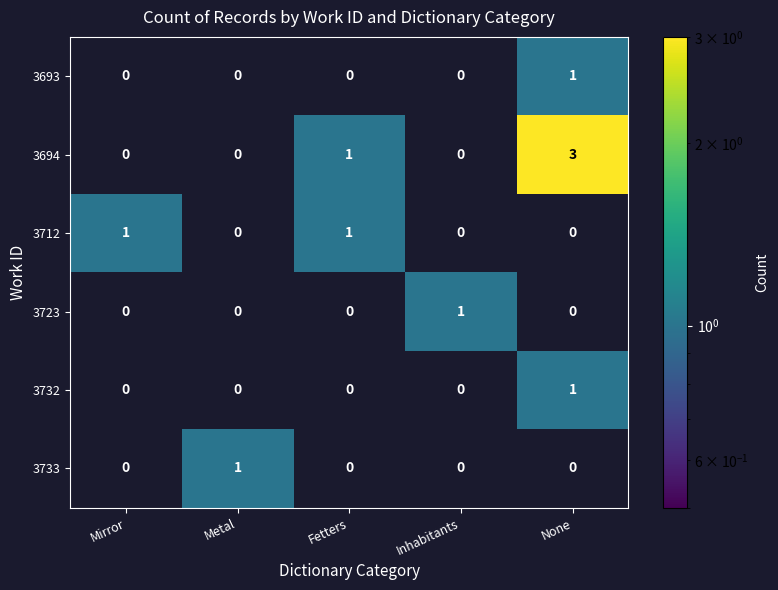

Reading left to right, extract all data points from this chart.

3693: Mirror=0	Metal=0	Fetters=0	Inhabitants=0	None=1
3694: Mirror=0	Metal=0	Fetters=1	Inhabitants=0	None=3
3712: Mirror=1	Metal=0	Fetters=1	Inhabitants=0	None=0
3723: Mirror=0	Metal=0	Fetters=0	Inhabitants=1	None=0
3732: Mirror=0	Metal=0	Fetters=0	Inhabitants=0	None=1
3733: Mirror=0	Metal=1	Fetters=0	Inhabitants=0	None=0